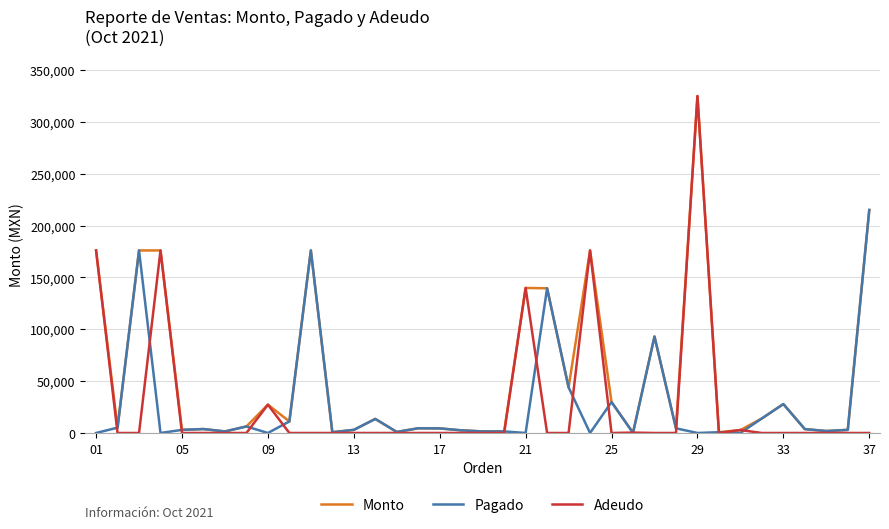

What is the greatest value displayed?

324840.0